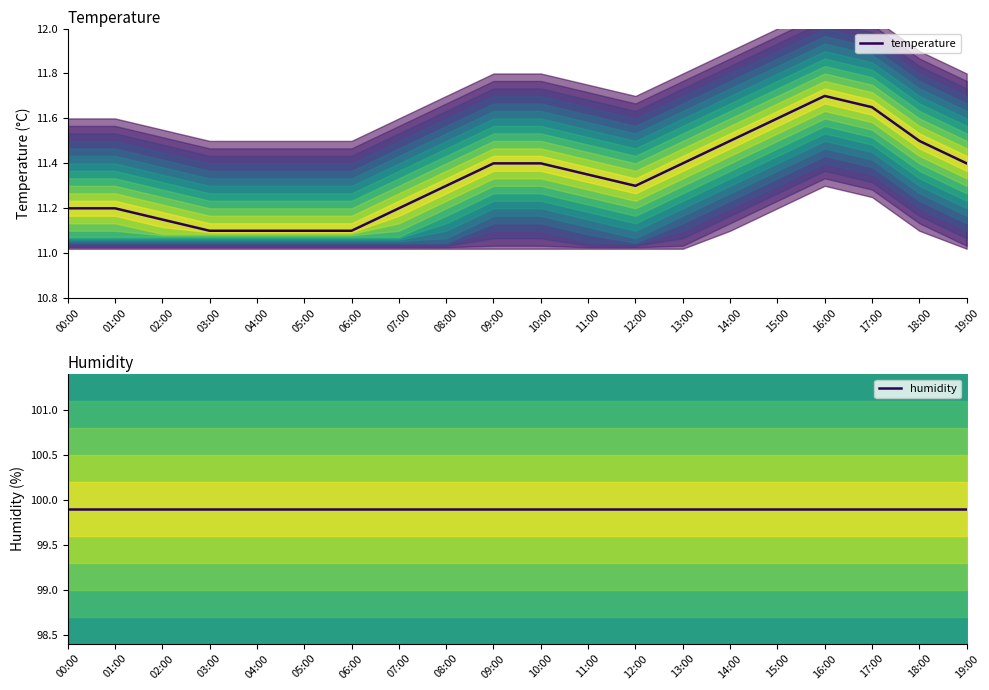

At which label does temperature reach its peak?

16:00